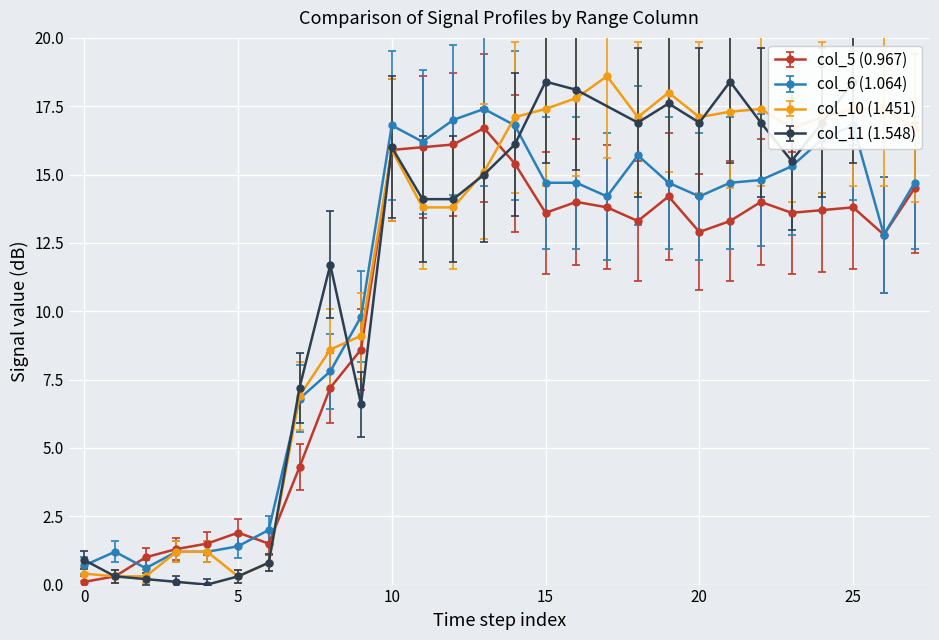

True or false: col_6 (1.064) has more than 0 points higher than both neighbors.

True